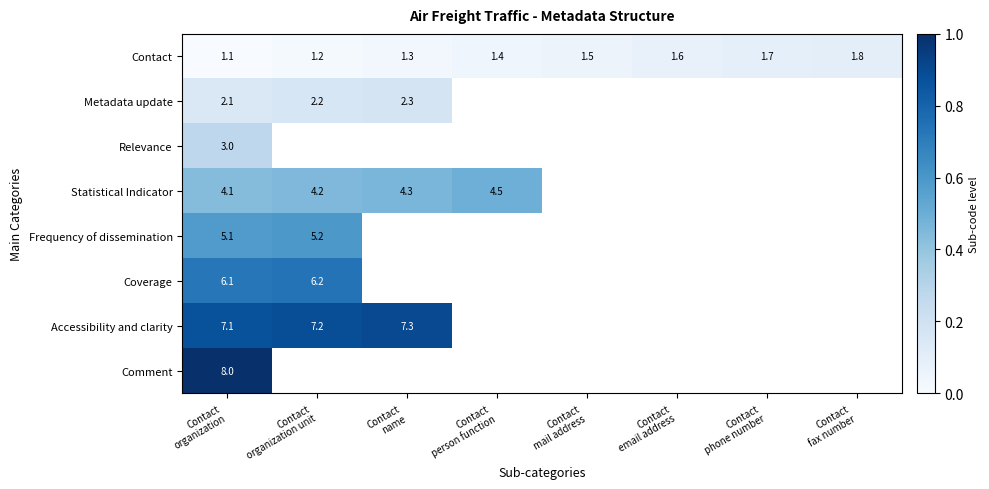

Which label corresponds to the largest value in the chart?

Contact
organization